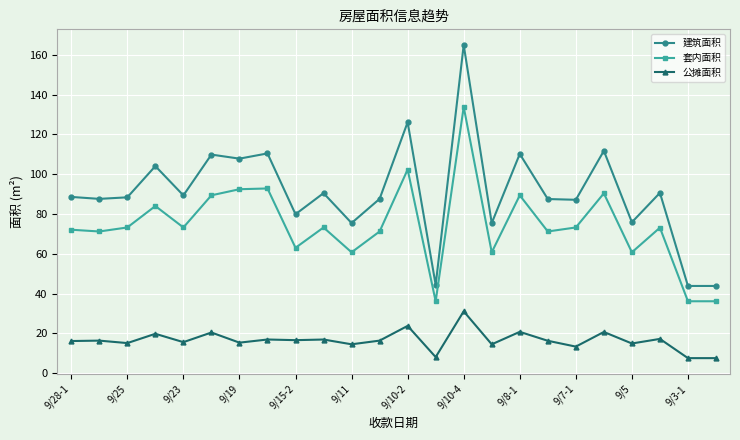

Count the number of data series in this chart.

3